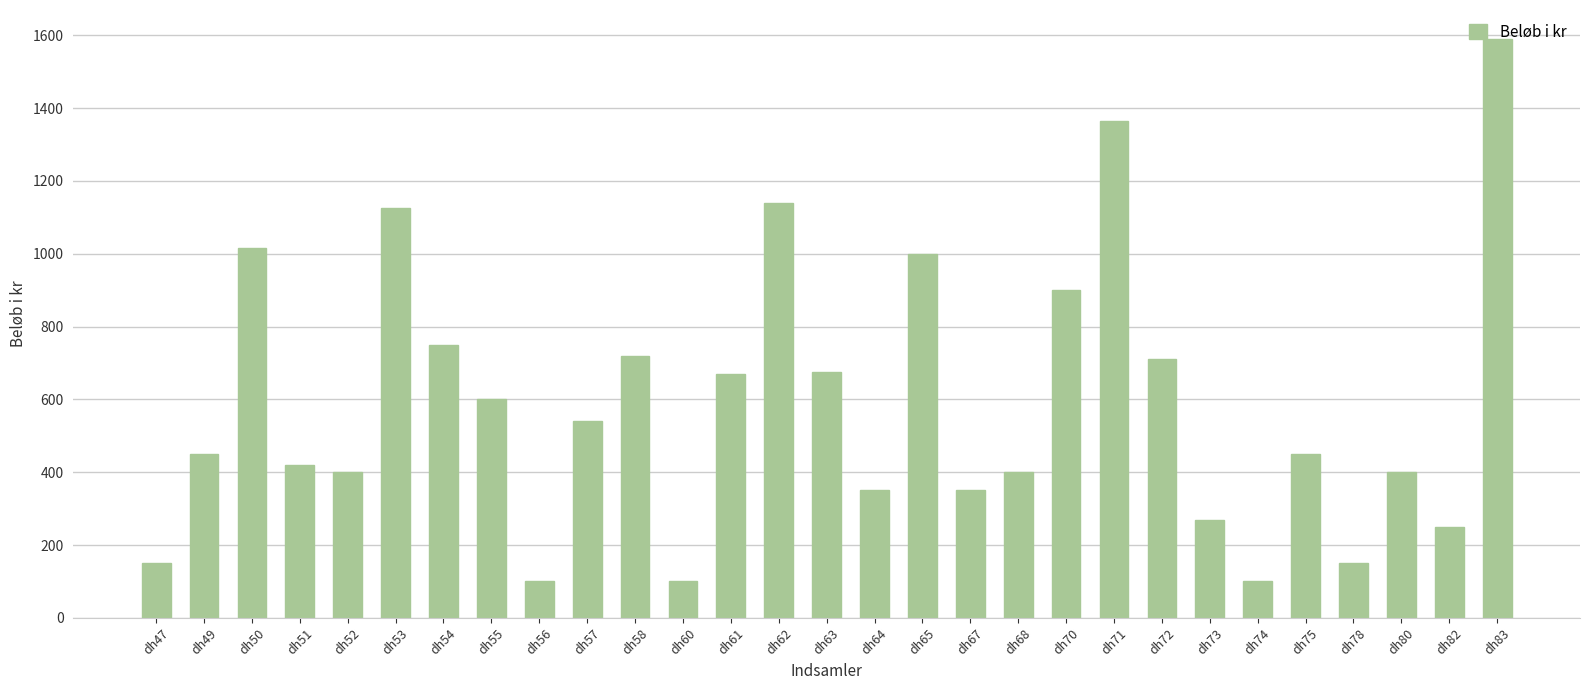

What is the value of the 25th bar from the left?

450